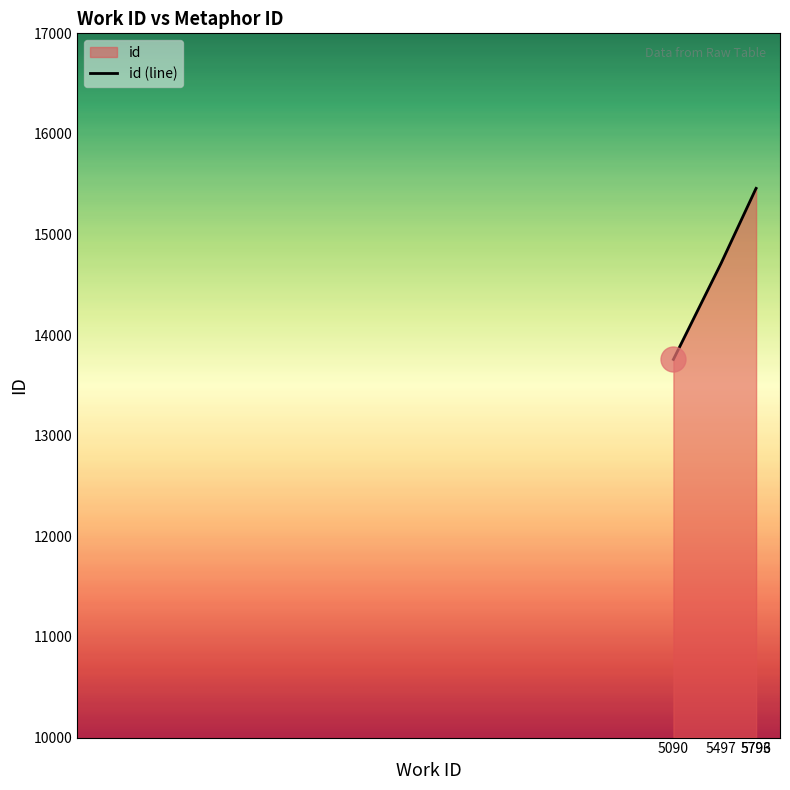

Rank the categories by value from highest to lowest.

5796, 5793, 5497, 5090